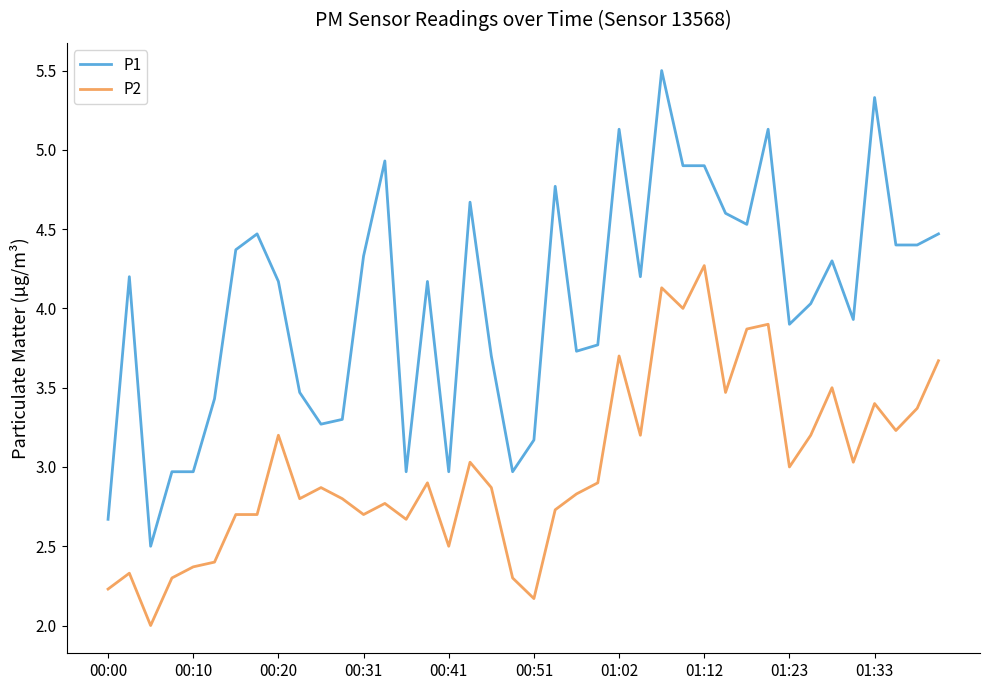

True or false: P2 and P1 intersect in this chart.

False